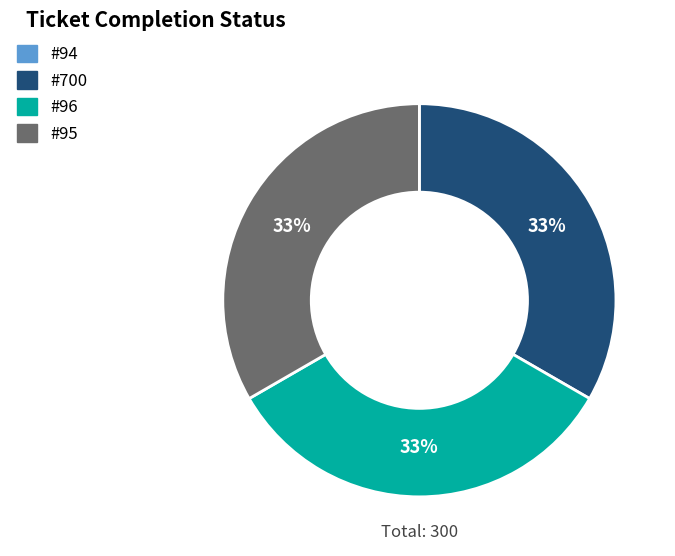

Rank the categories by value from highest to lowest.

700, 96, 95, 94